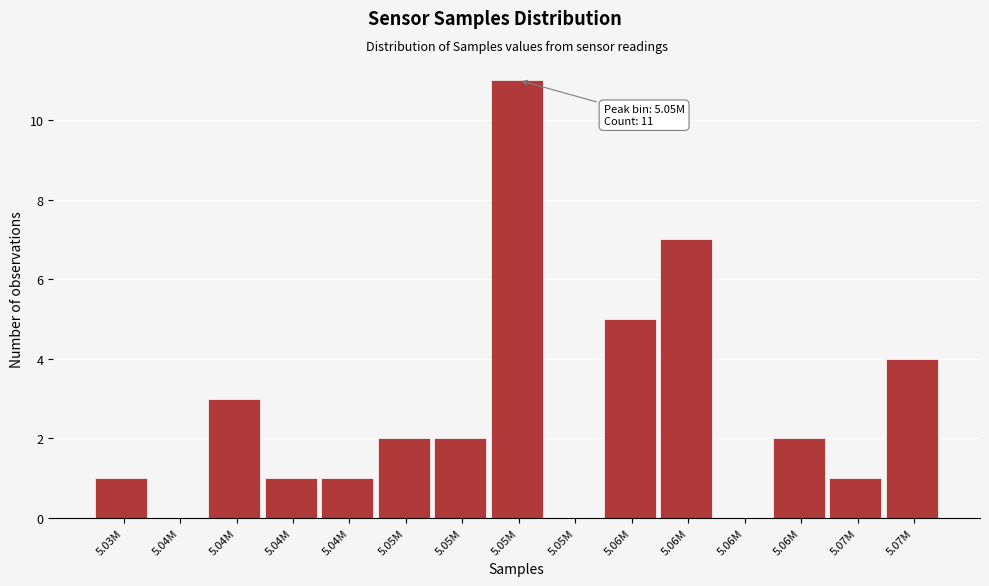

Are the bars horizontal?

No